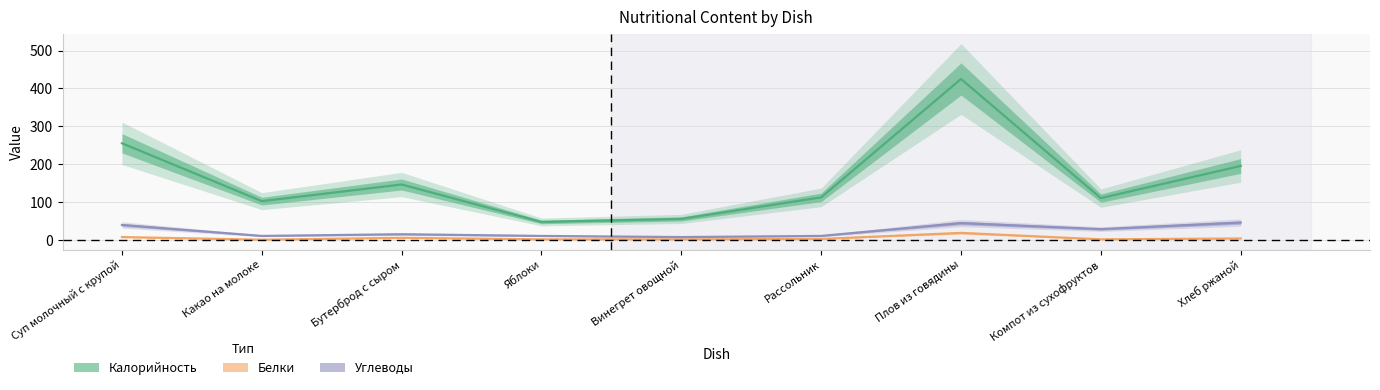

Is the value of Калорийность at Винегрет овощной greater than the value of Углеводы at Винегрет овощной?

Yes